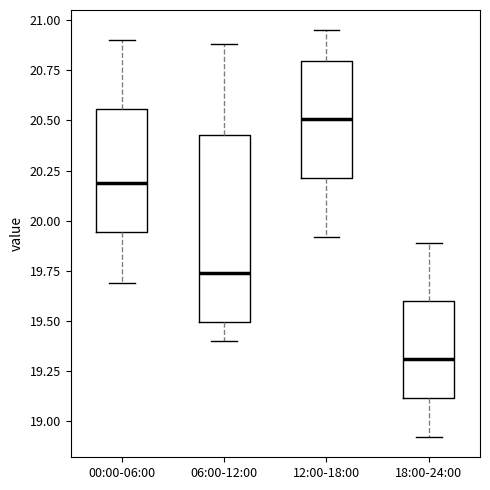

Where does the median line of the box for 18:00-24:00 sit on the y-axis? The values are not printed on the chart, so give them approximately, as read against the axis.

19.30